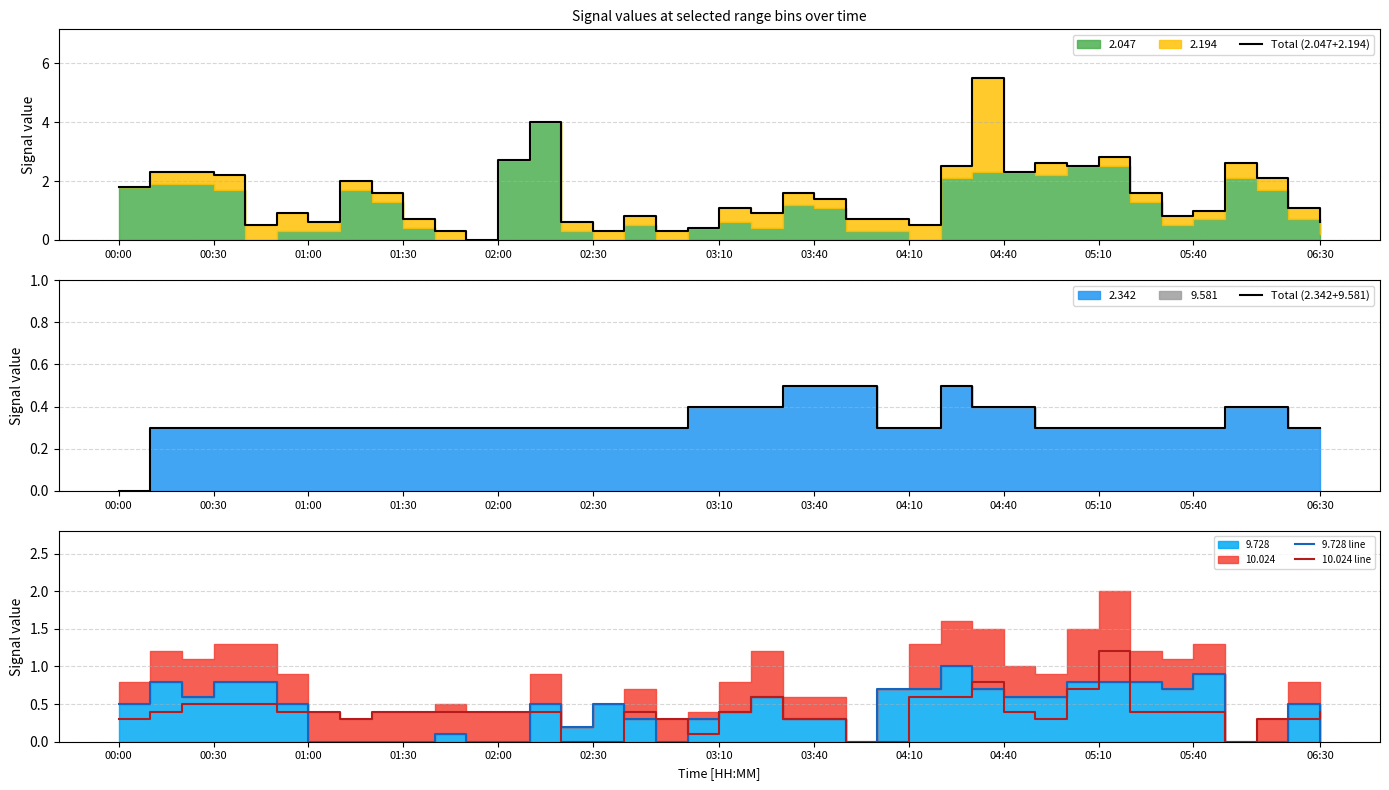

What is the highest value of the 10.024 line series?

1.2